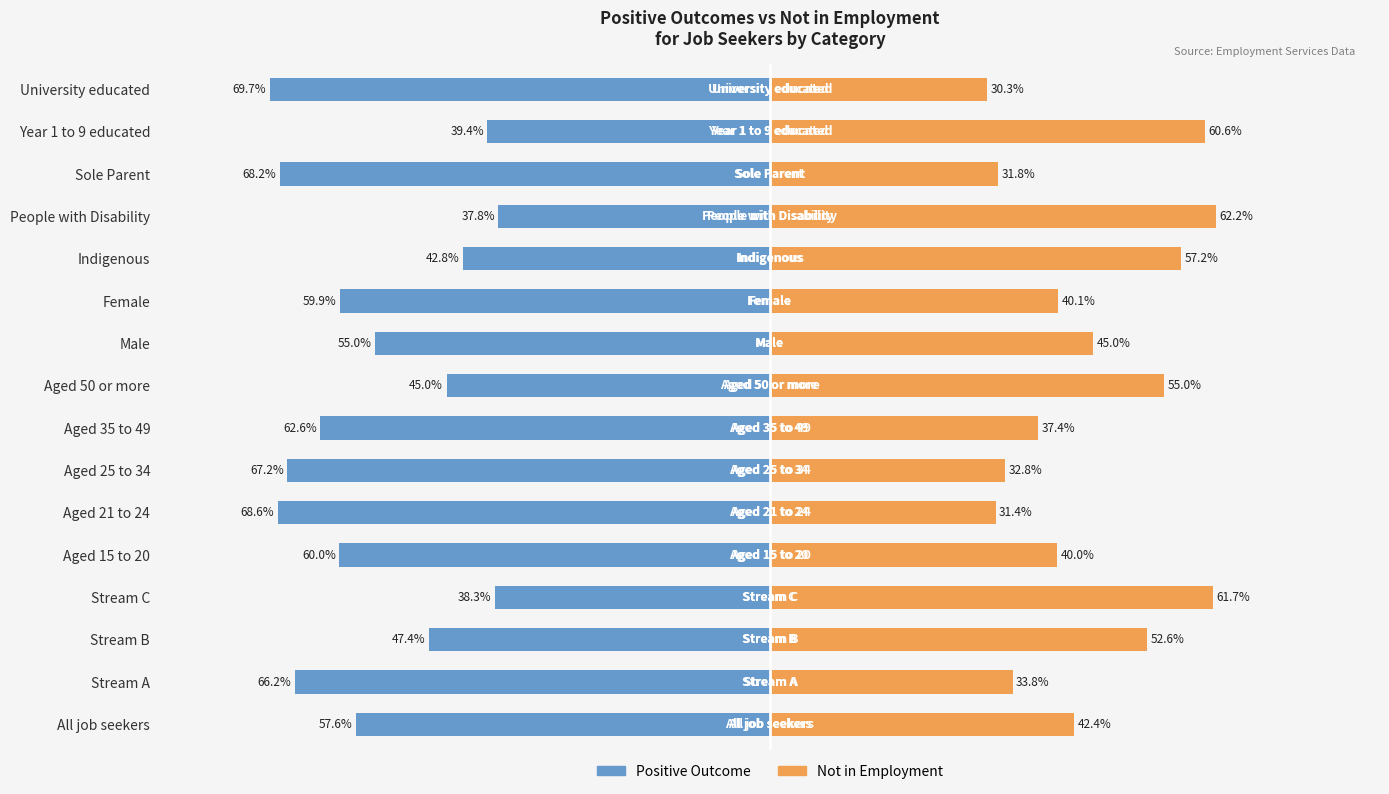

How many values in the Positive Outcome series exceed -57?

7